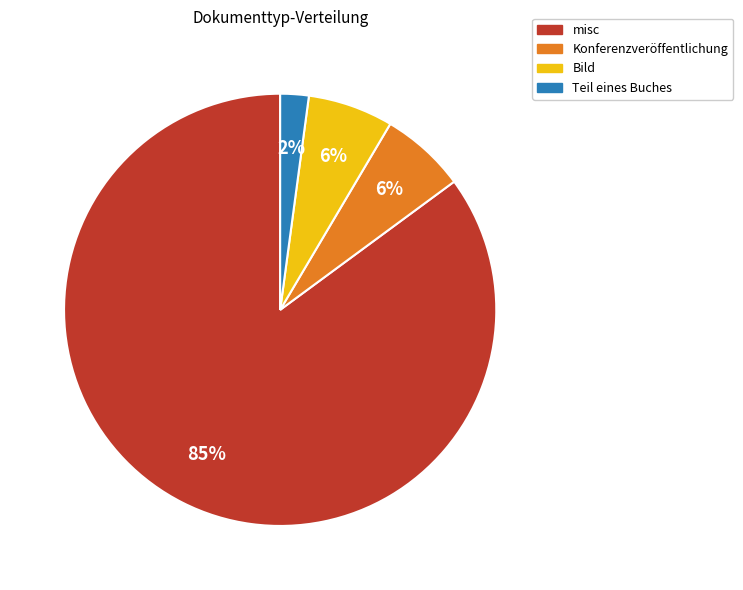

To the nearest percent, what is the average slice percentage?

25%